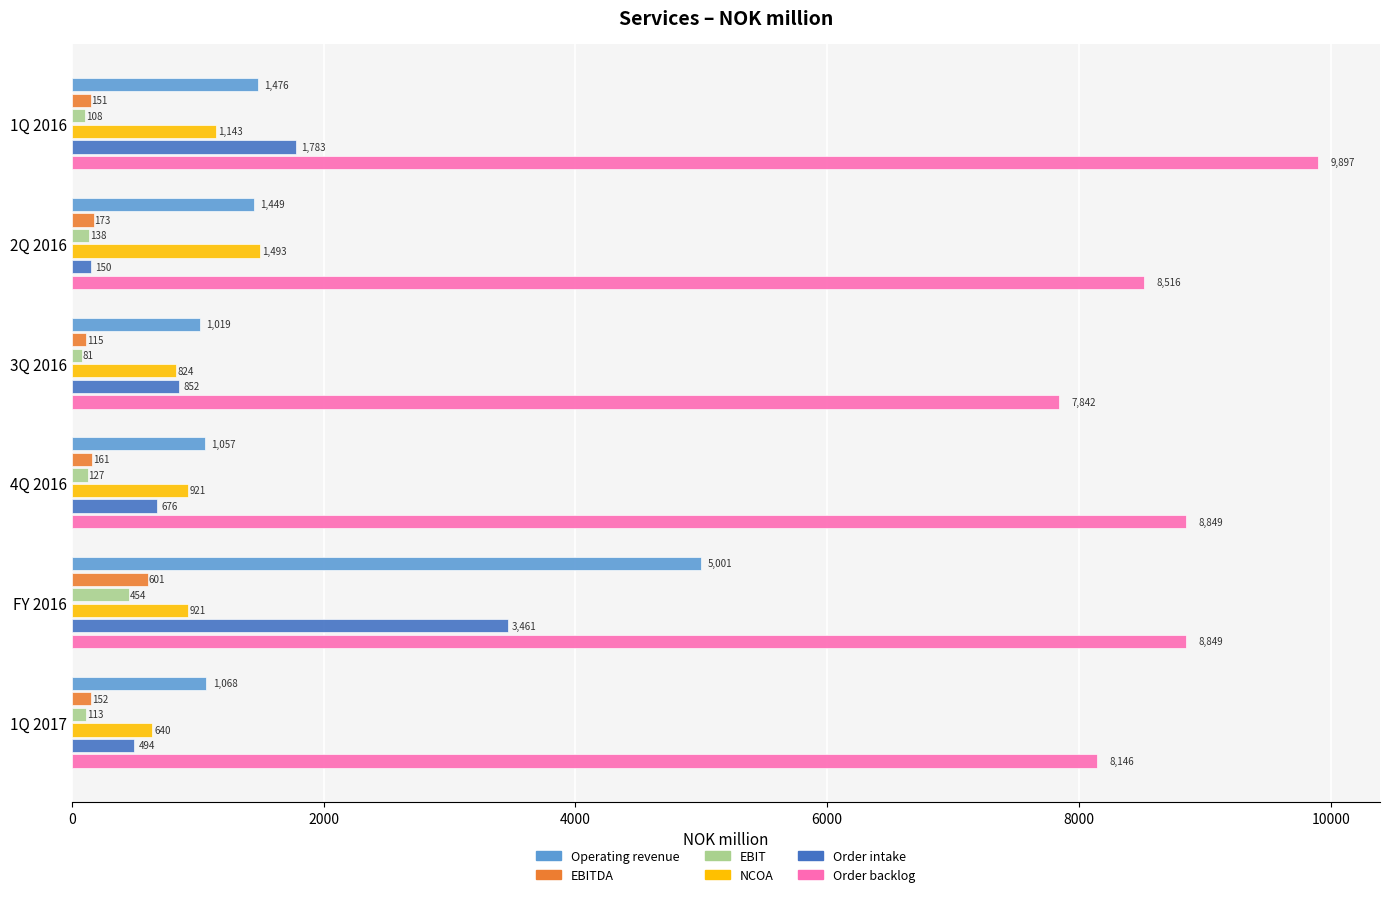

True or false: Order intake has a value of 5003.2 at FY 2016.

False